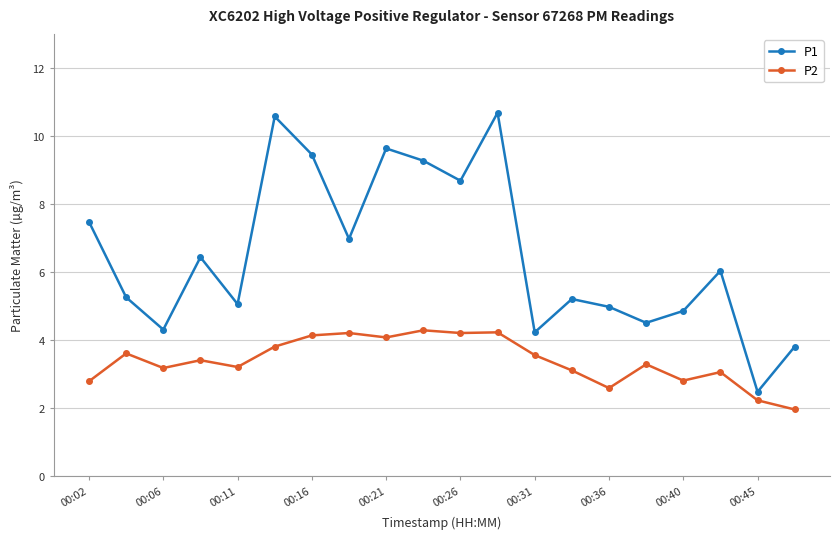

True or false: P2 and P1 intersect in this chart.

False